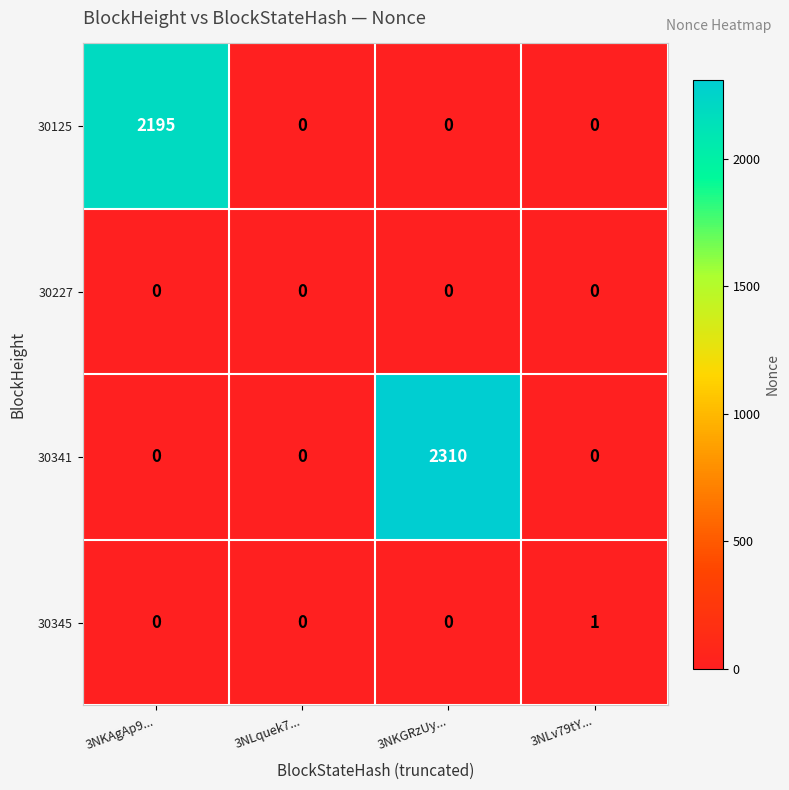

True or false: 30341 has a value of 0 at 3NLquek7....

True